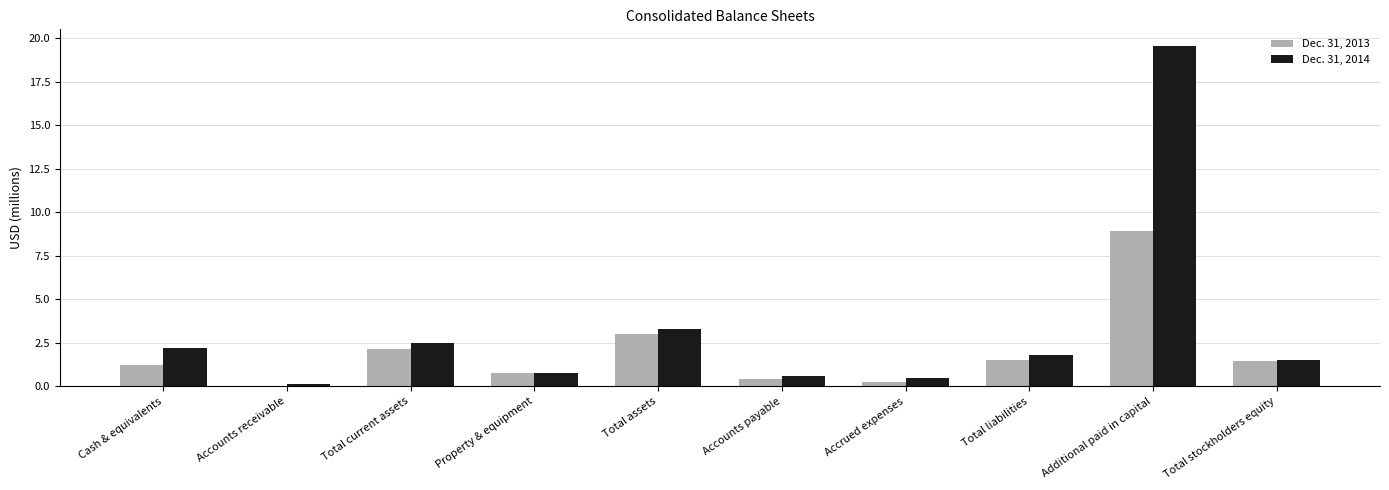

The value of Dec. 31, 2014 at Total current assets is 3.7. True or false?

False